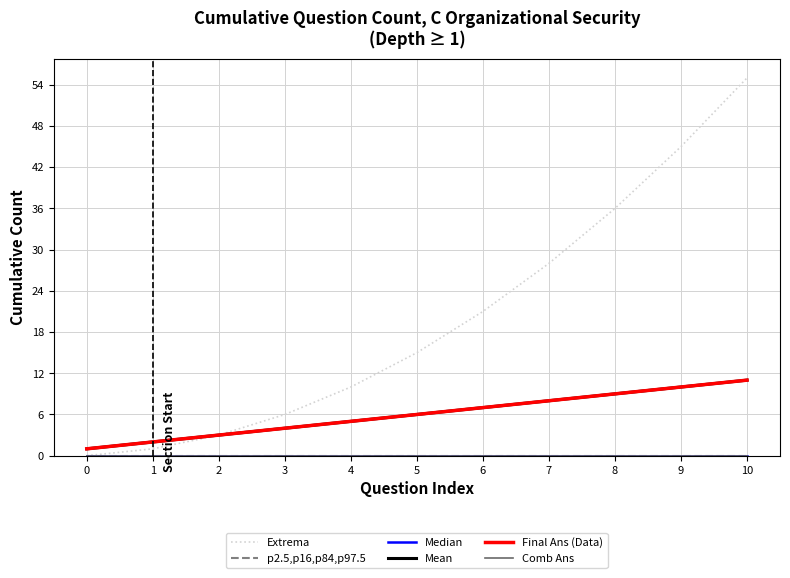

What value does the Mean series have at 8, to the nearest 5?

10